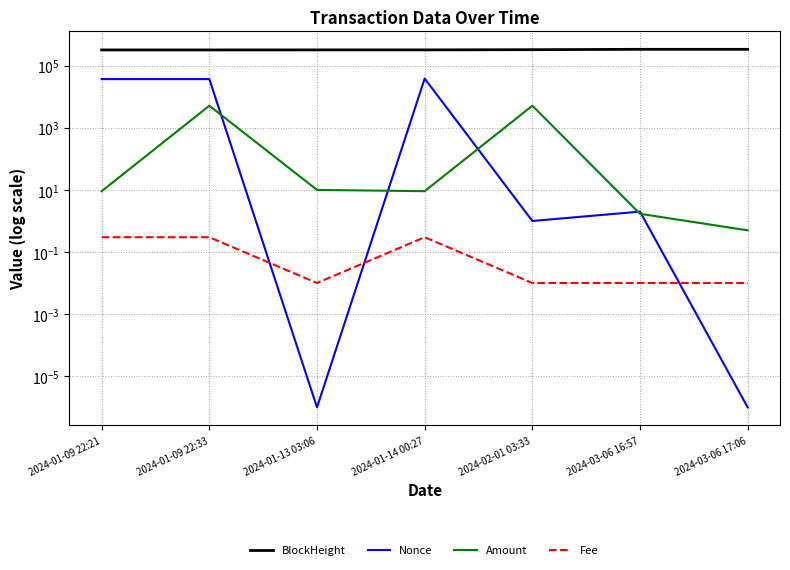

What is the highest value of the Amount series?

5135.0